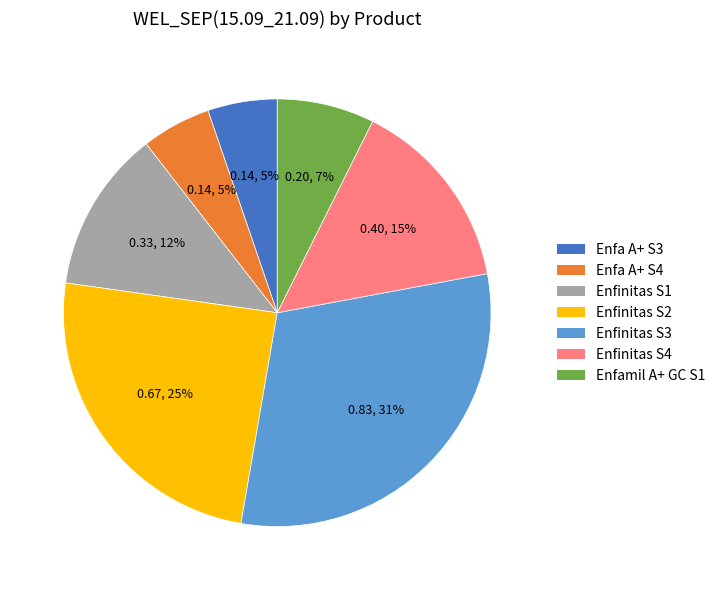

Count the number of slices in the pie.

7